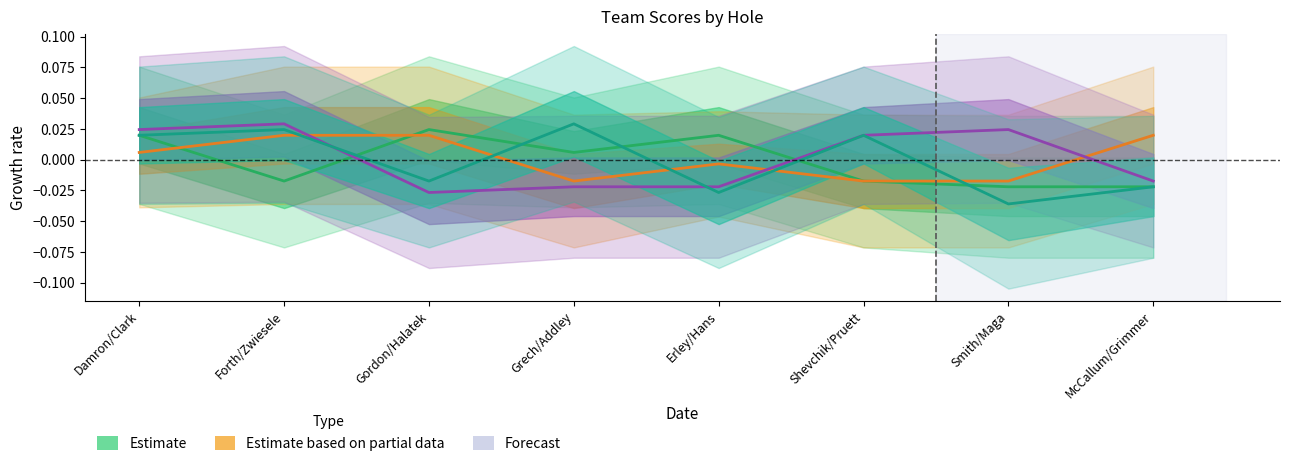

Which series has the widest spread of values?

Hole 13 (W)